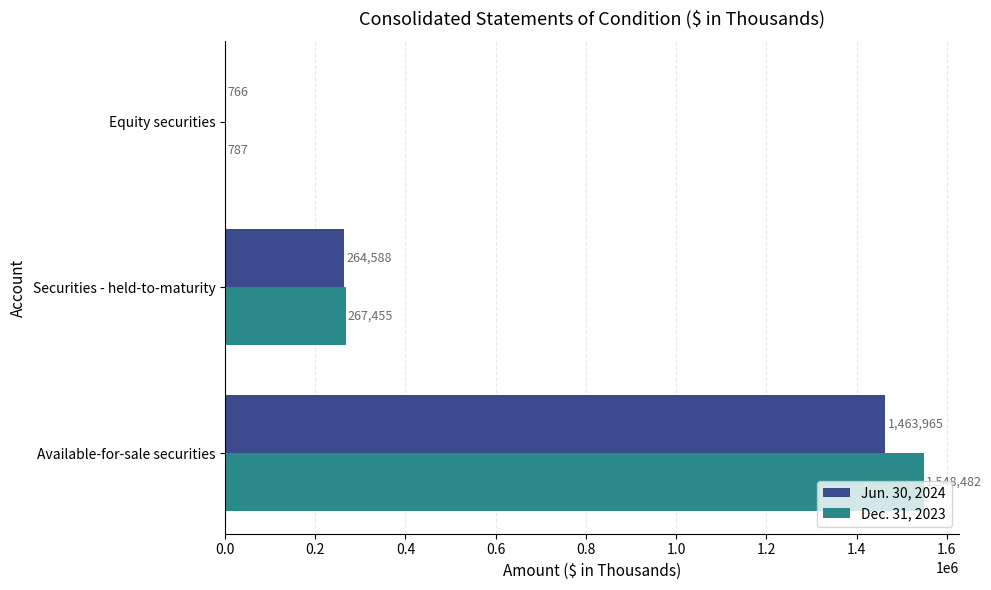

What is the average value of the Dec. 31, 2023 series?

605575